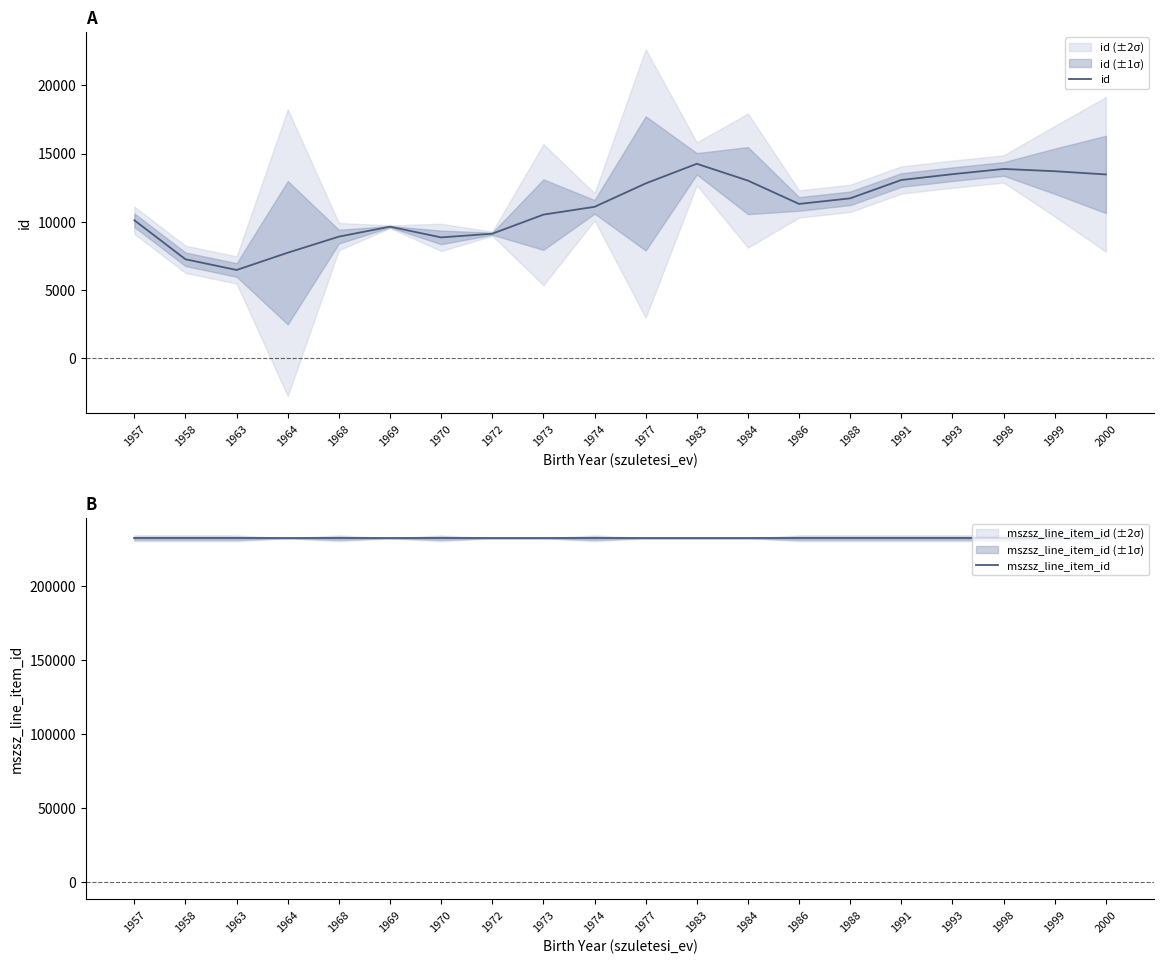

Is it true that id equals 13465.3 at 2000?

True